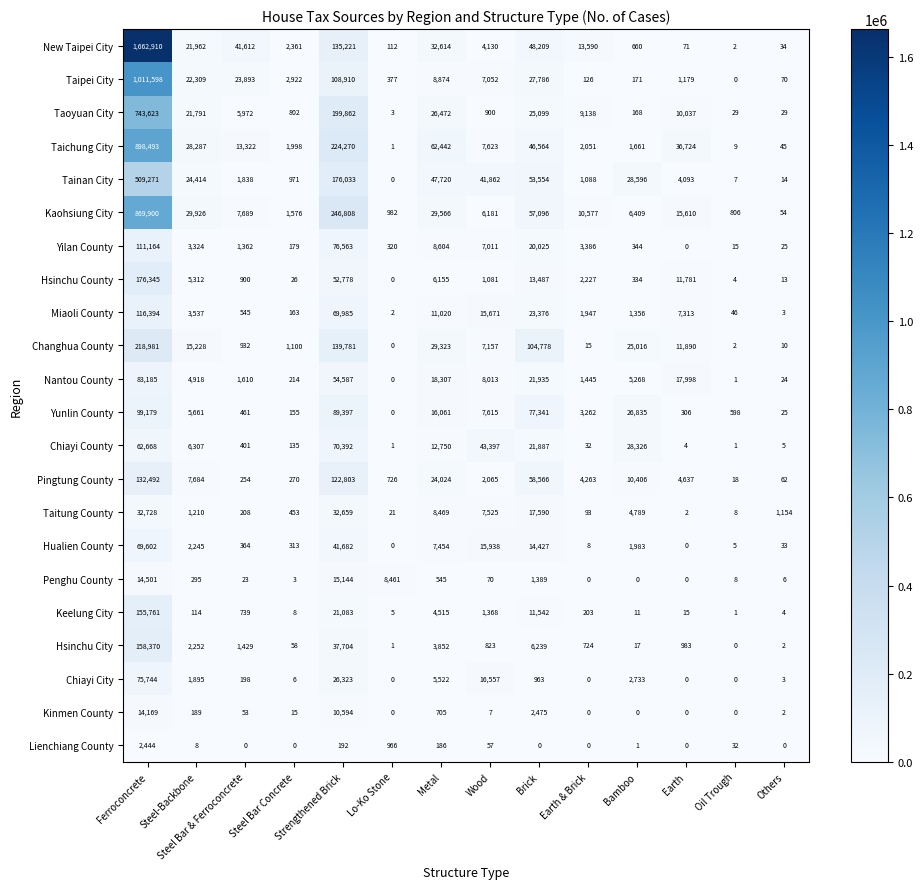

How many values in the Changhua County series are below 11890?

7